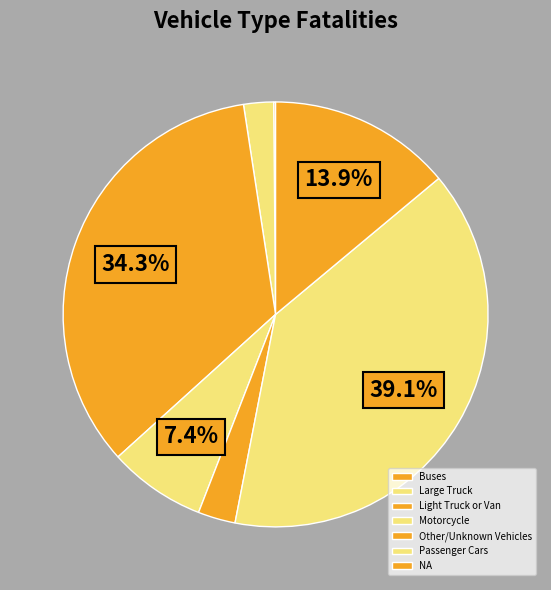

What percentage is NOT represented by NA?

86.1%